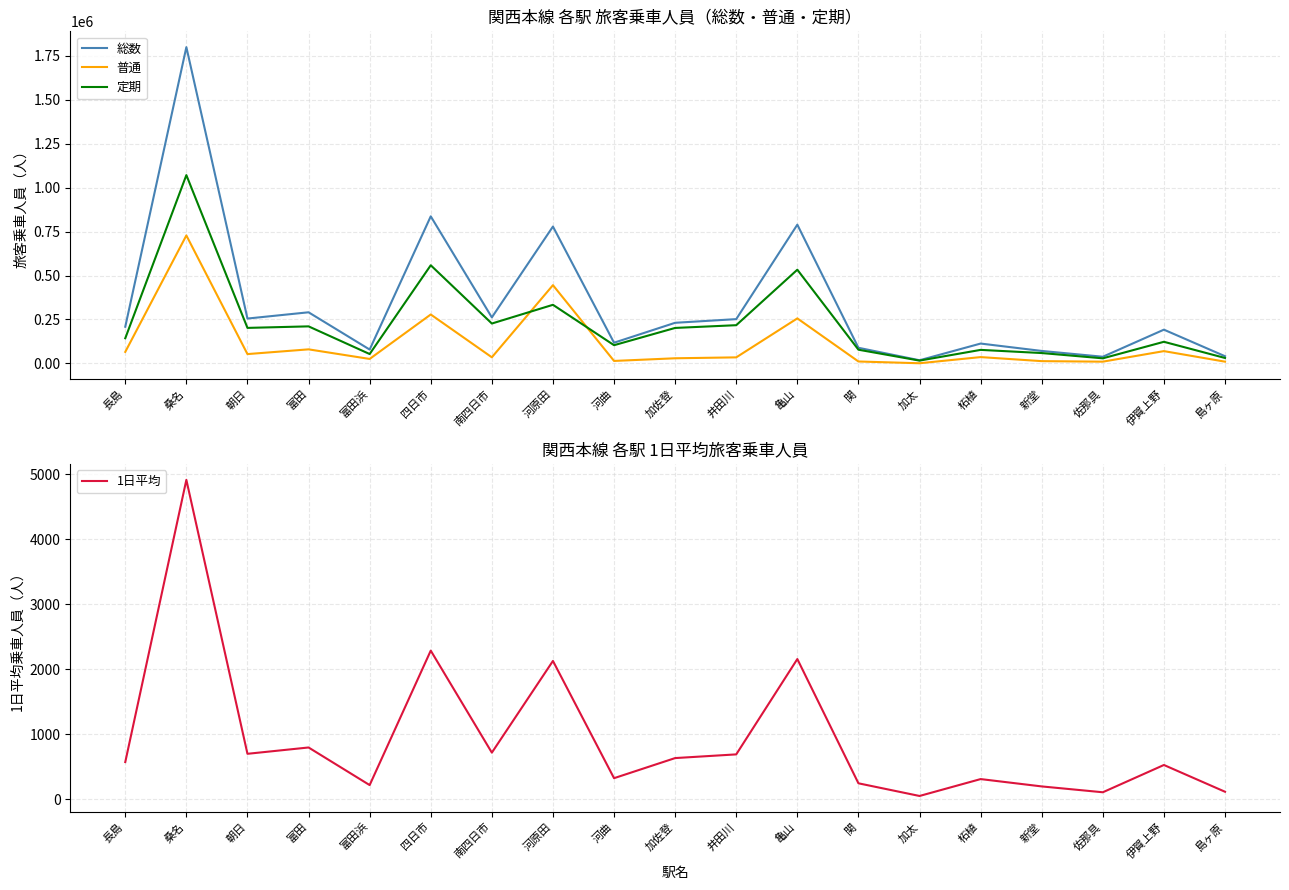

What is the minimum value for 総数?

18000